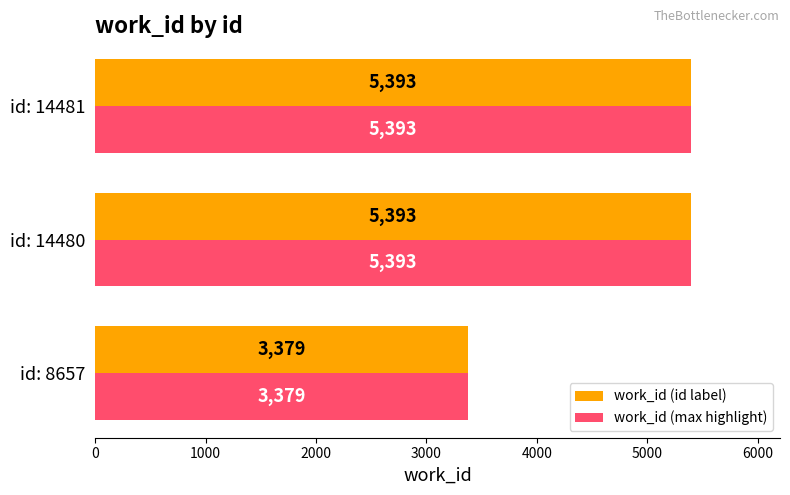

True or false: work_id (id label) has a value of 5393 at id: 14480.

True